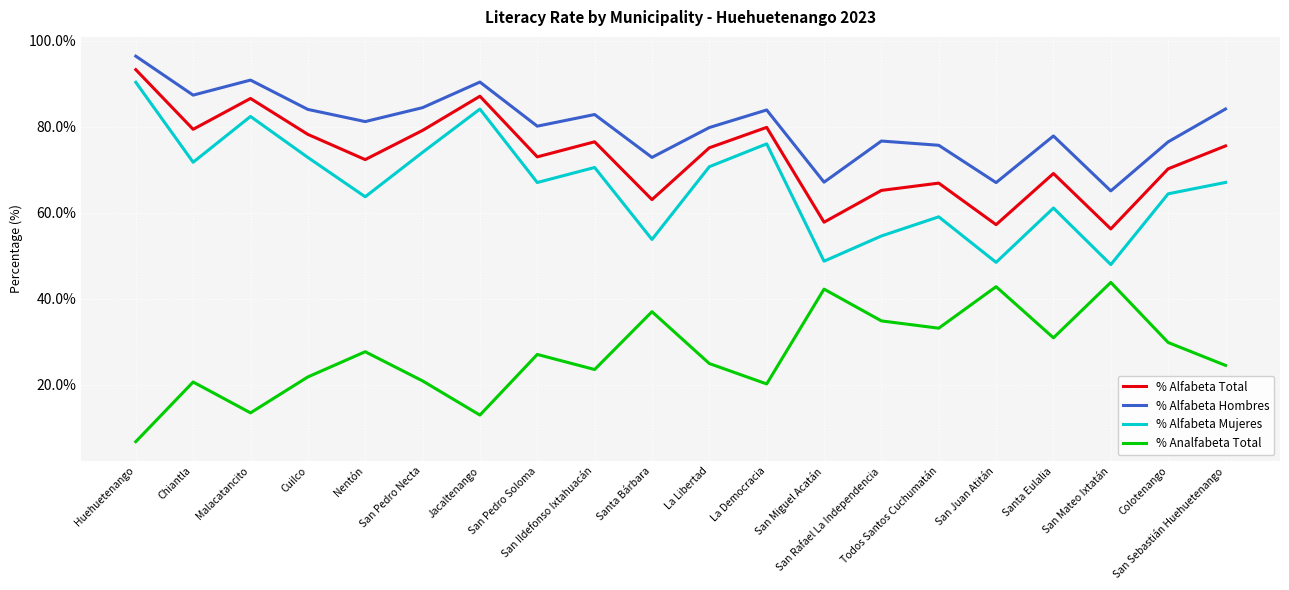

Which series has the largest total across all categories?

% Alfabeta Hombres